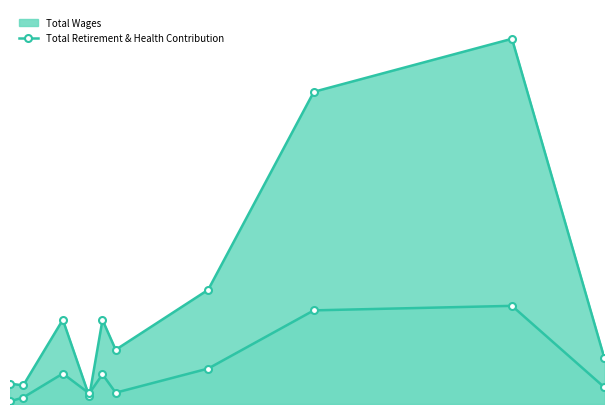

What is the smallest value displayed?

16020